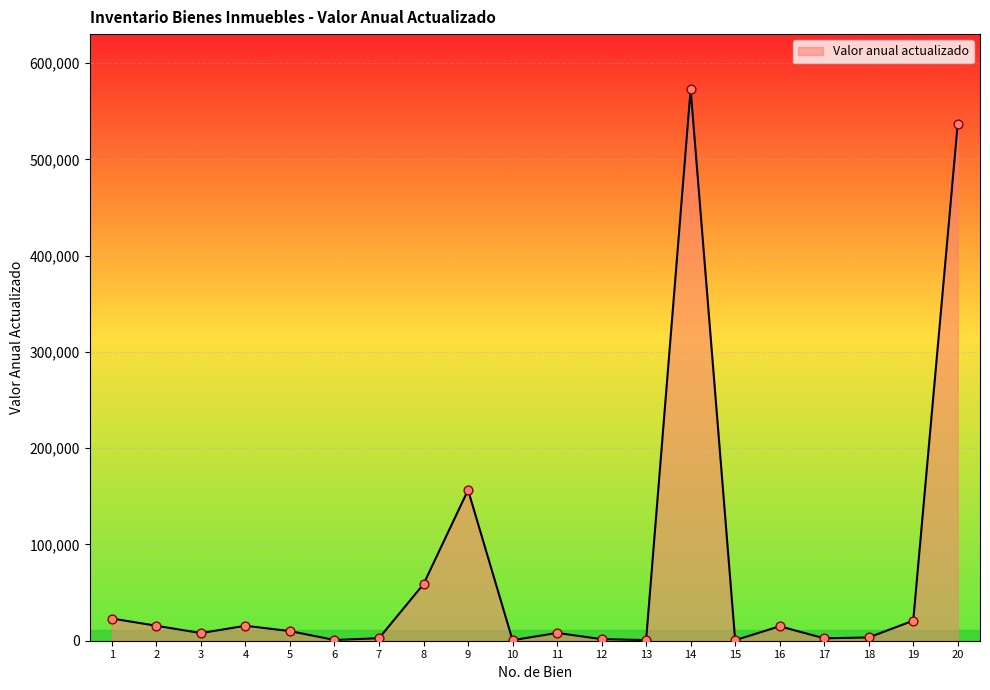

What is the ratio of the value at 3 to the value at 18?

2.3